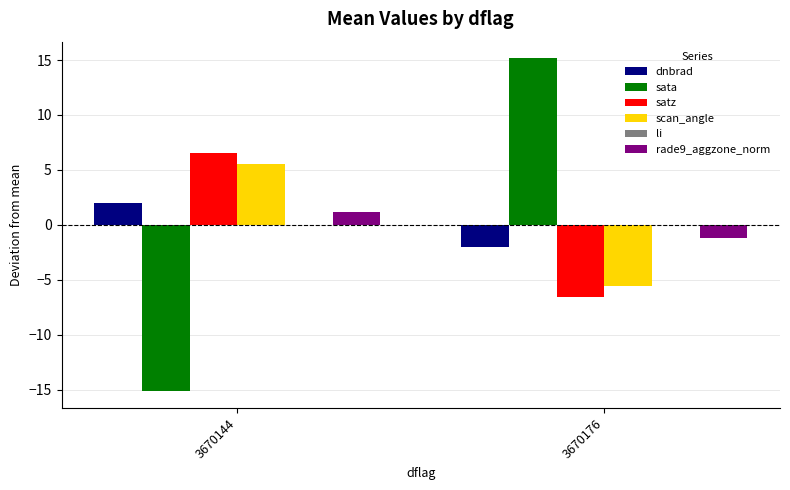

Which category has the highest value across all series?

3670176